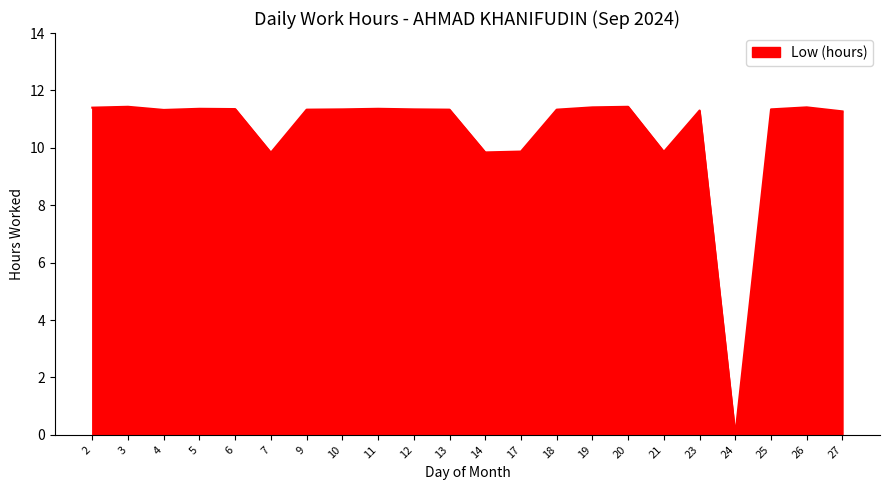

Where does the data first go above 11?

2